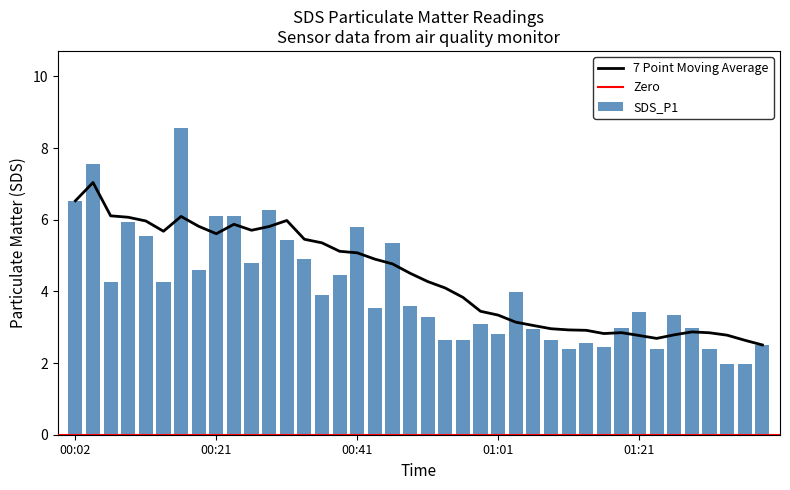

The value at 2023/05/10 01:08 is 2.6. True or false?

True